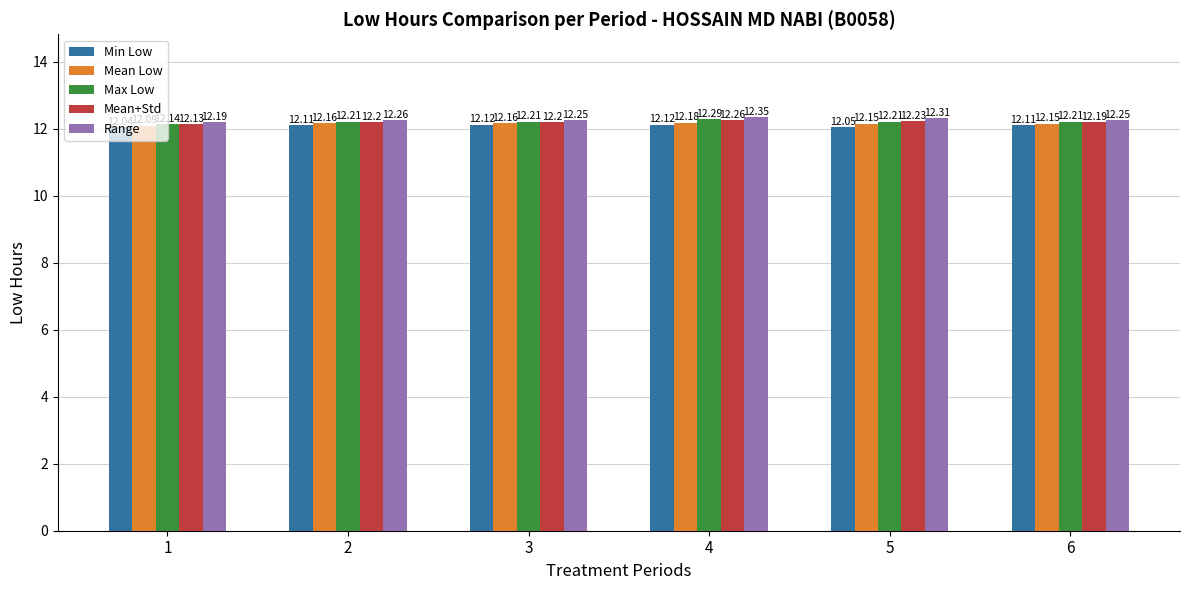

Is it true that Max Low equals 18.6 at 4?

False